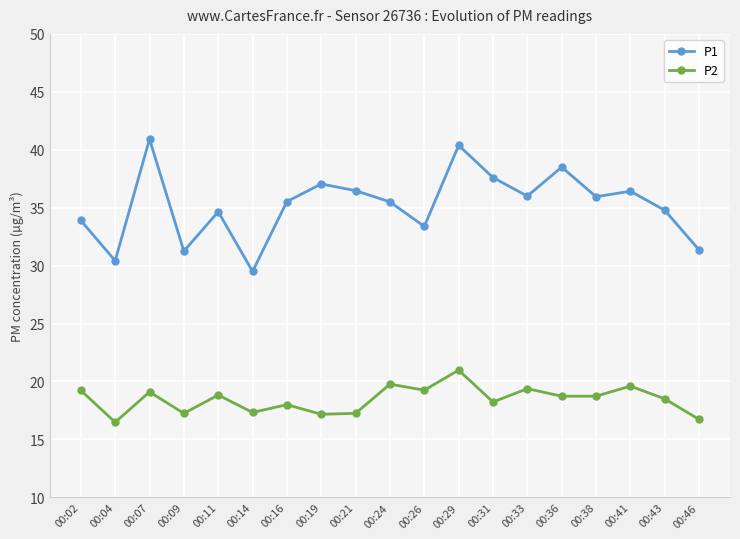

The value of P1 at 00:26 is 33.4. True or false?

True